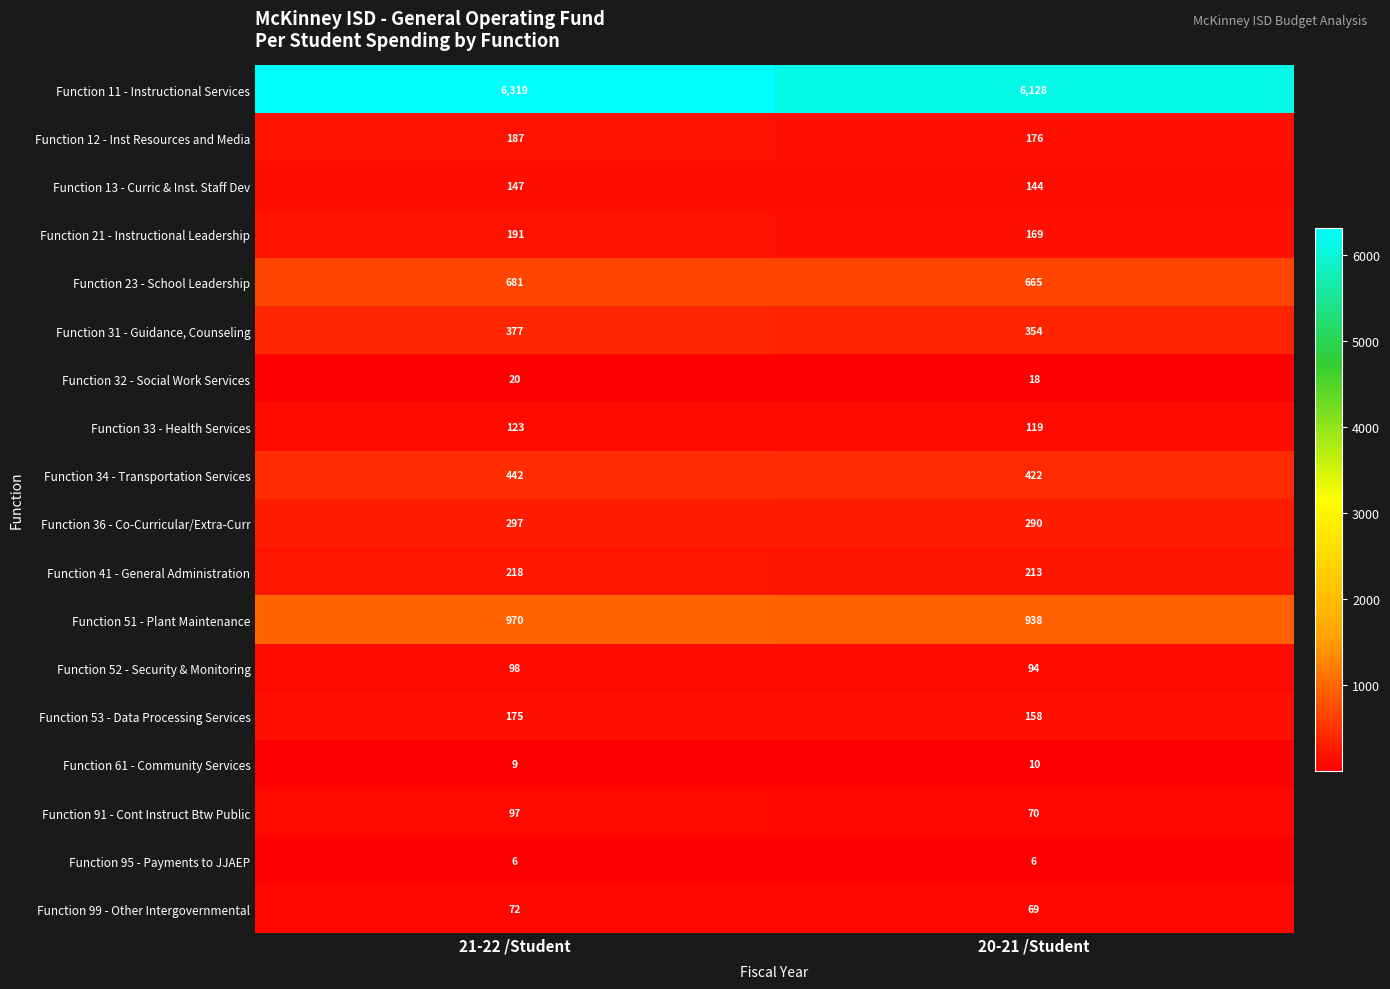

Which series has the largest total across all categories?

Function 11 - Instructional Services